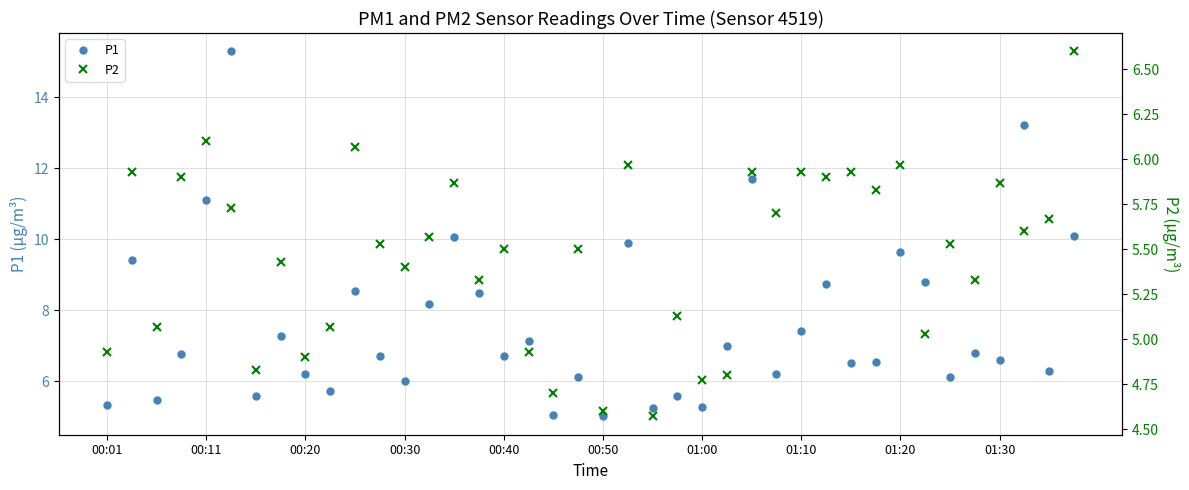

What is the highest value of the P2 series?

6.6